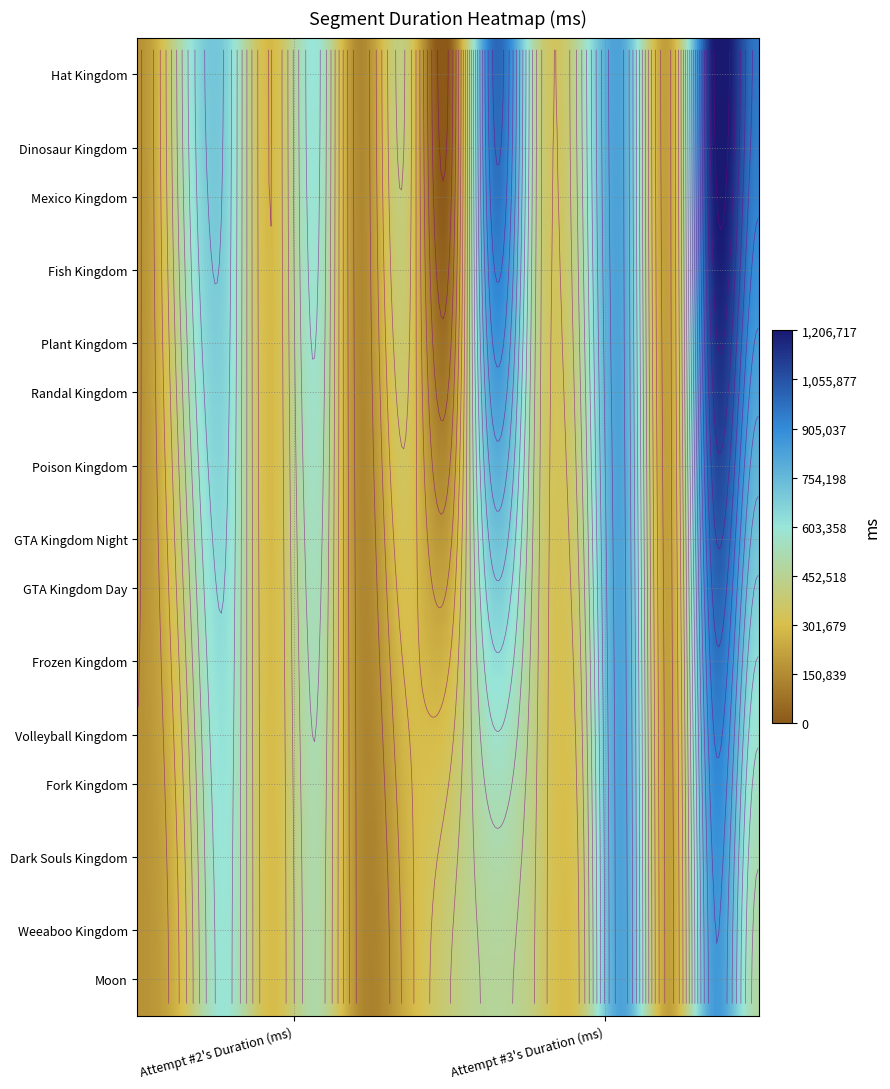

How many values in the Attempt #3's Duration (ms) series exceed 392379?

7